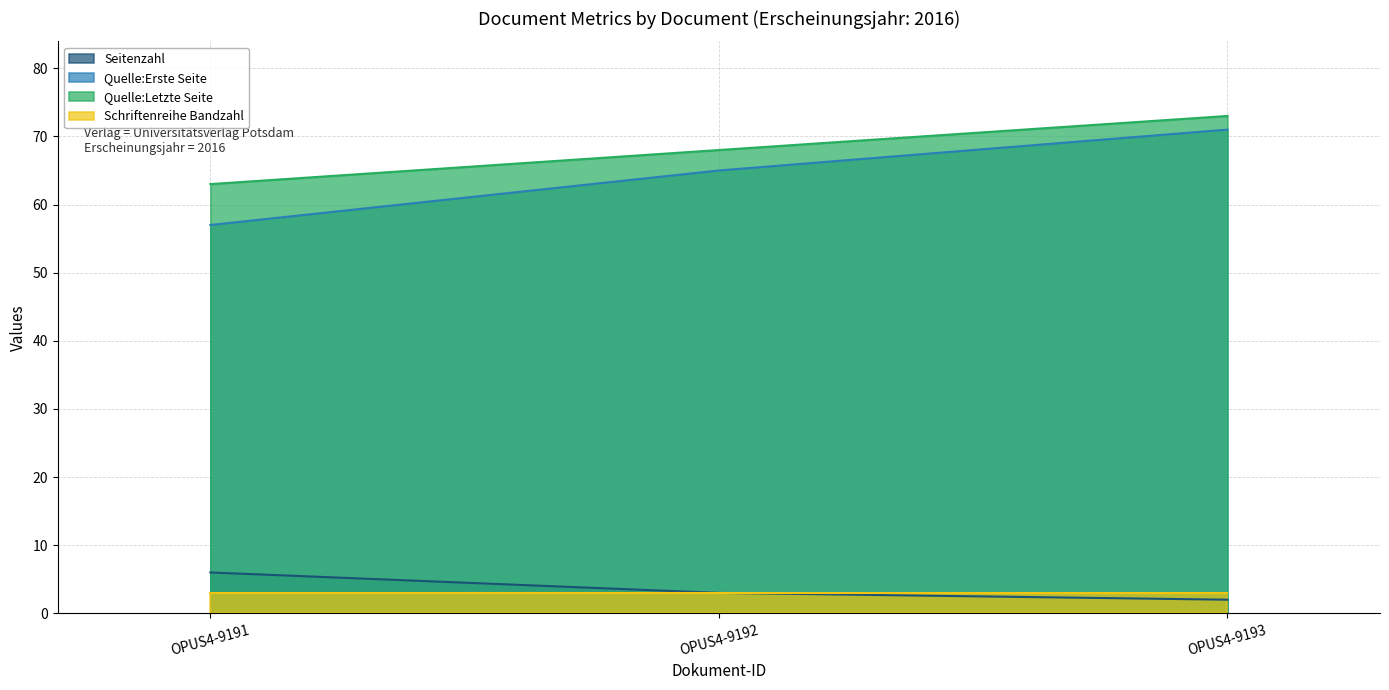

How many data points does each series have?

3